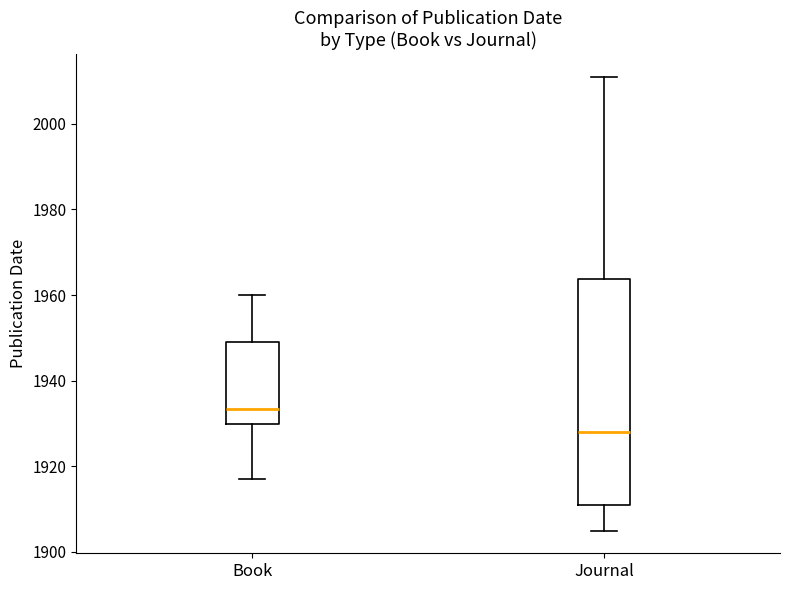

Reading left to right, transcribe this box plot: for each box, give where its median line is, the range the box spans, and where its two whiskers end, as read against the y-axis. The values are not printed on the chart, so give them approximately, as read against the axis.

Book: median 1934, box 1930 to 1950, whiskers 1918 to 1960
Journal: median 1928, box 1912 to 1964, whiskers 1906 to 2012